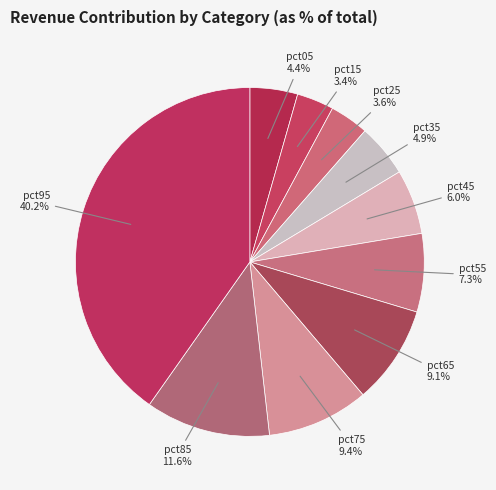

How many slices are in this pie chart?

10